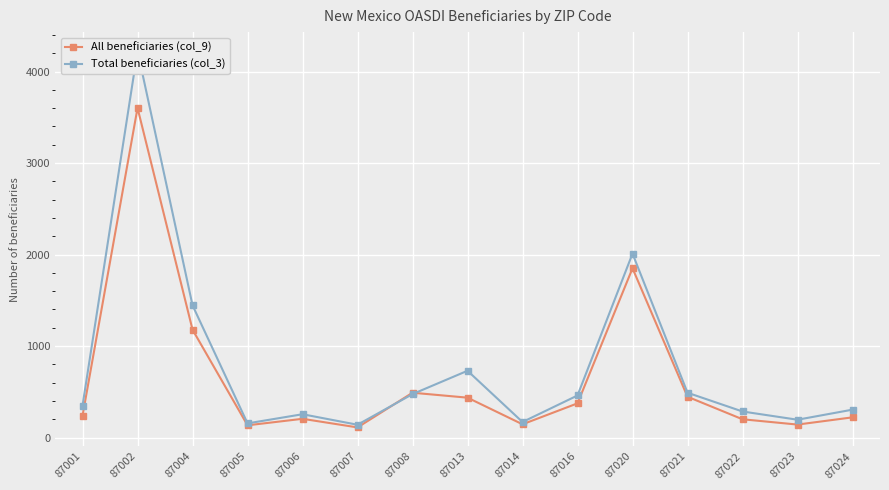

How many lines are shown in the chart?

2